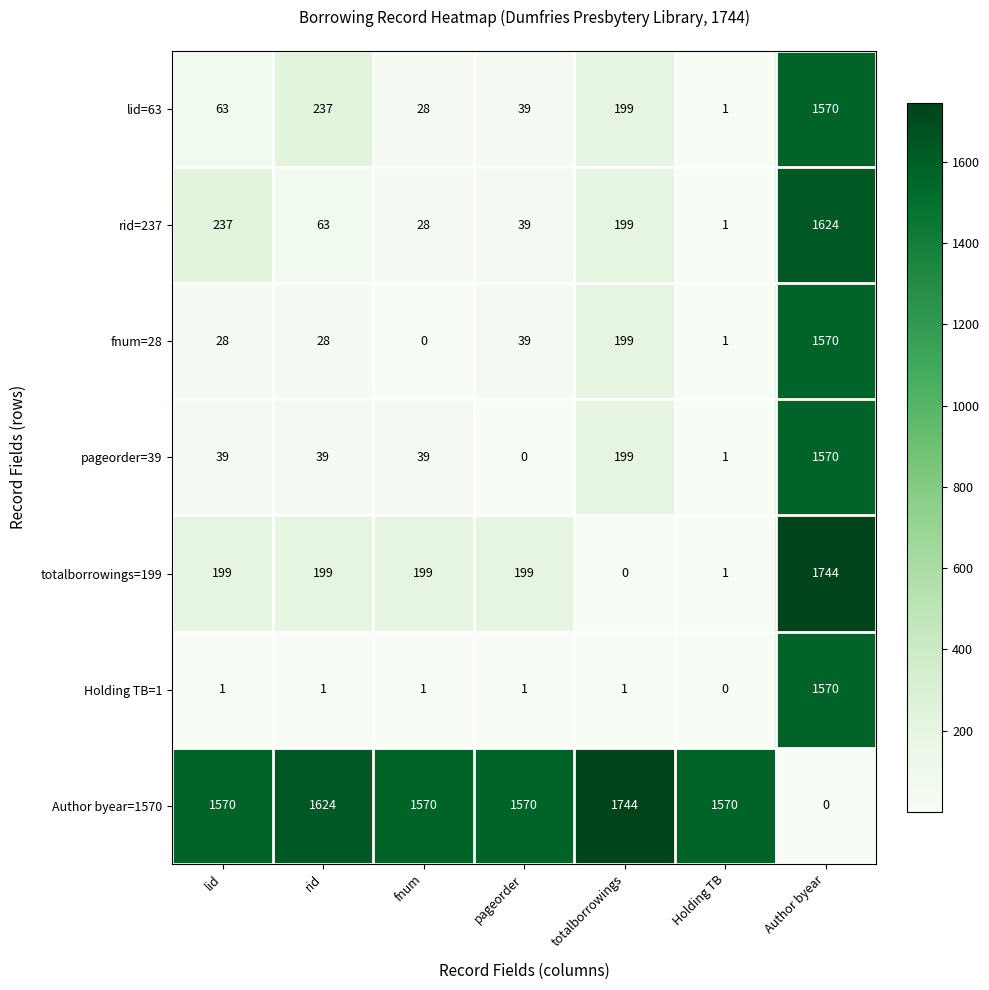

Which series has the largest total across all categories?

Author byear=1570